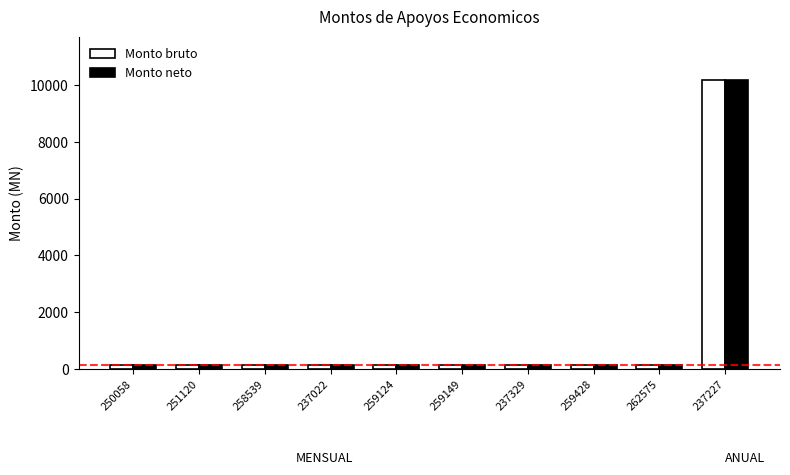

What is the sum of all Monto bruto values?

11539.0